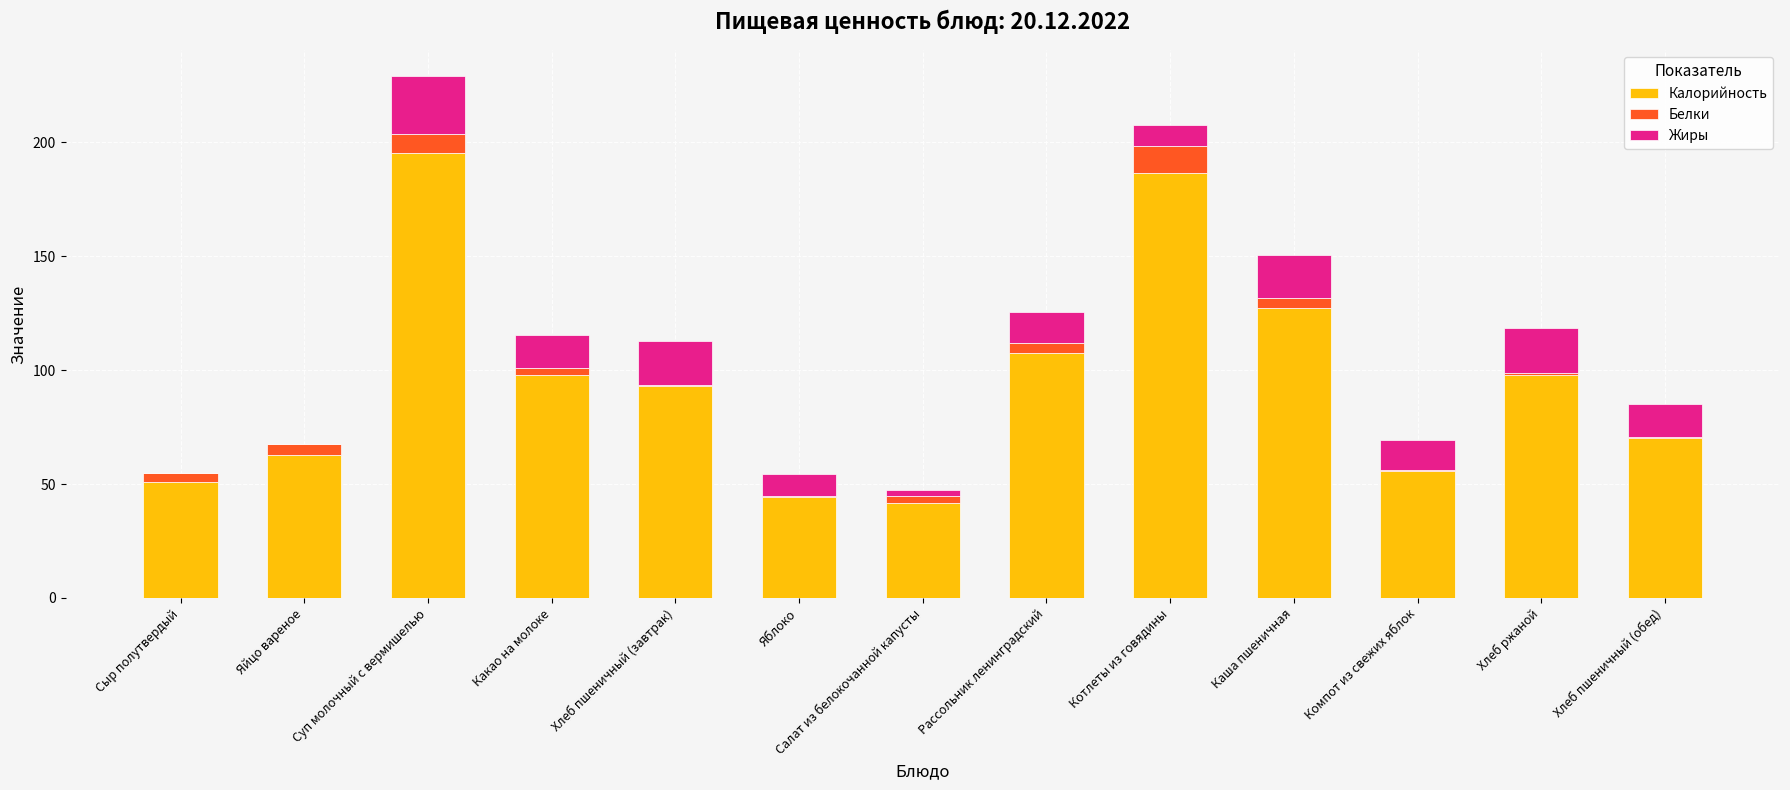

At which category is the sum across all series the highest?

Суп молочный с вермишелью